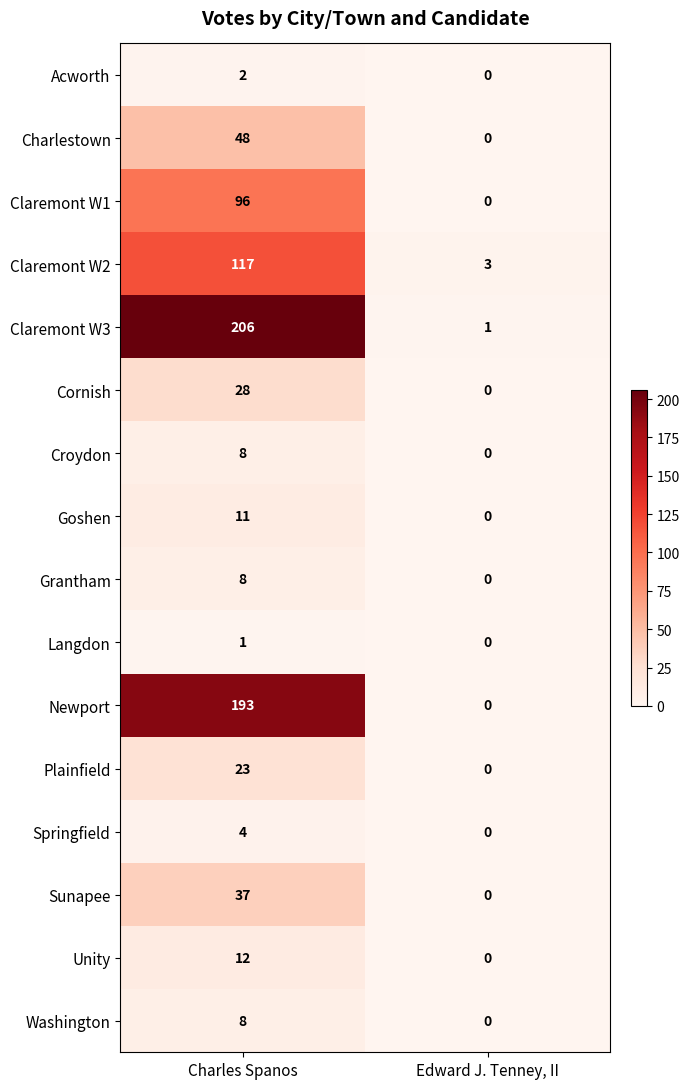

The value of Springfield at Edward J. Tenney, II is 2. True or false?

False